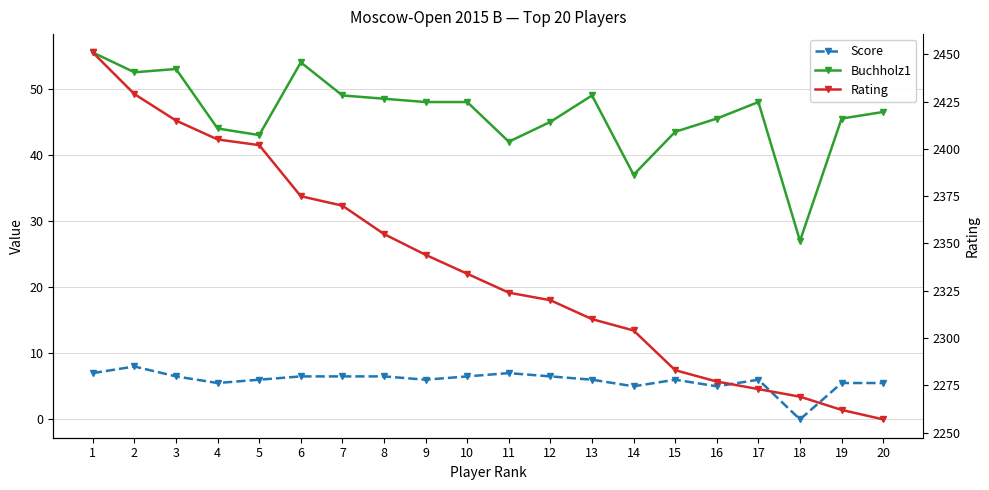

What is the value of the Score point at the 6th from the left?

6.5